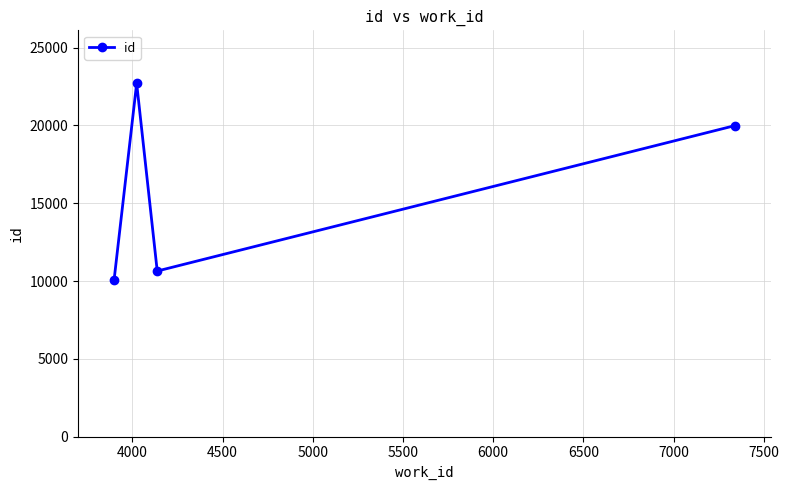

Does the chart have visible grid lines?

Yes